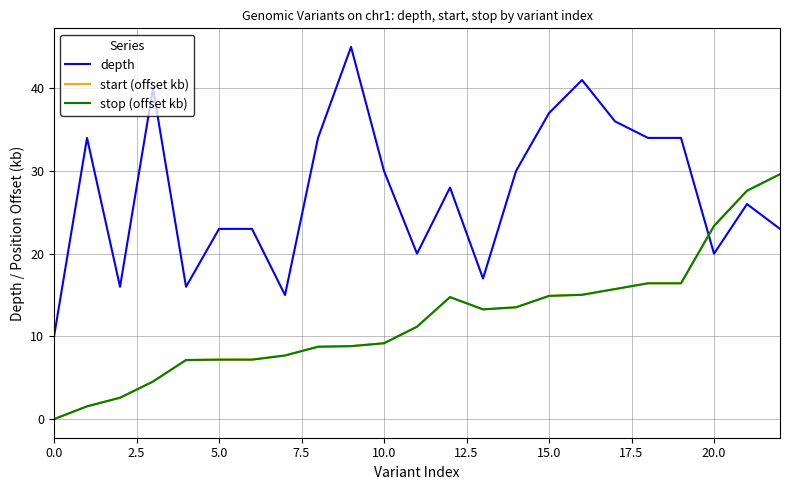

What is the label of the 19th point from the left?

18